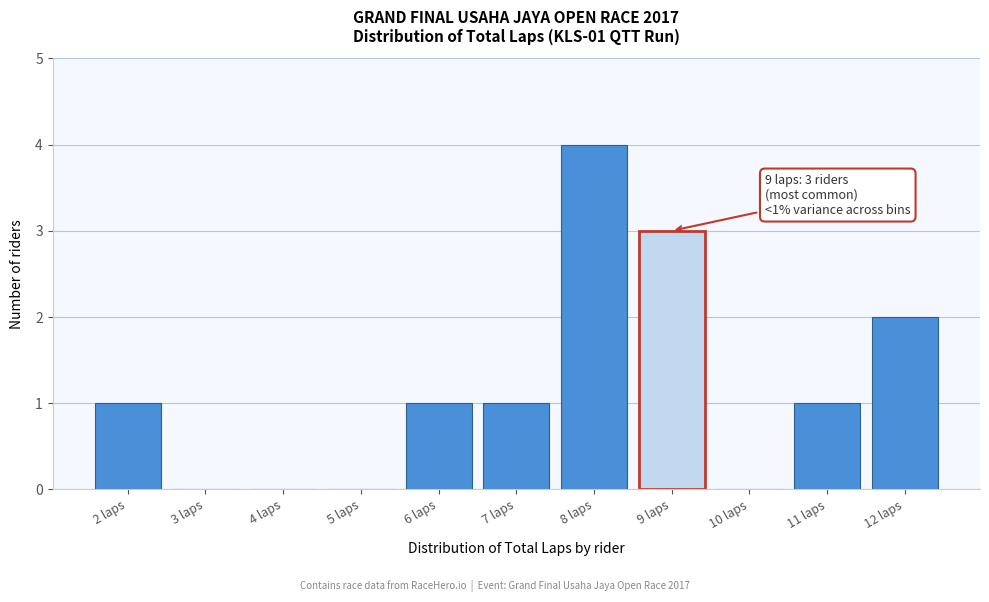

Which range on the x-axis has the tallest bar?

7.5 to 8.5